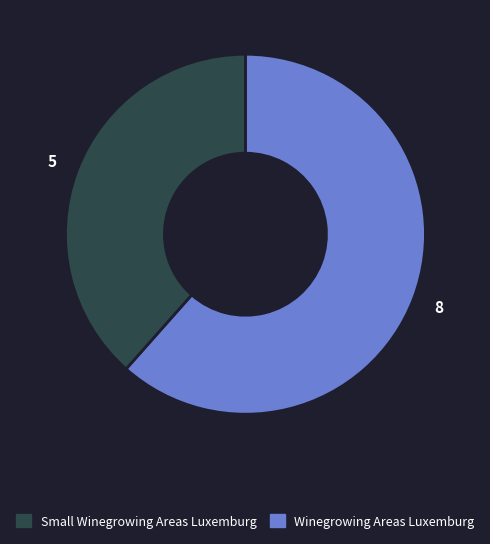

How many segments does this pie chart have?

2